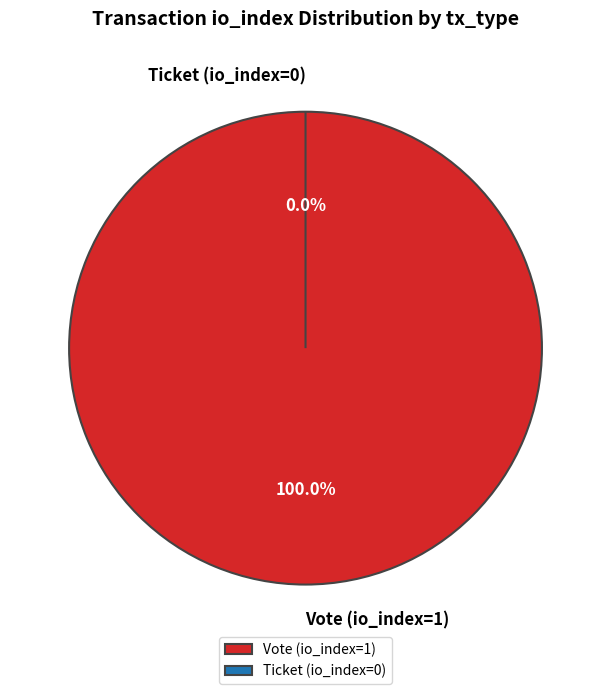

Which category has the smallest portion of the pie?

Ticket (io_index=0)